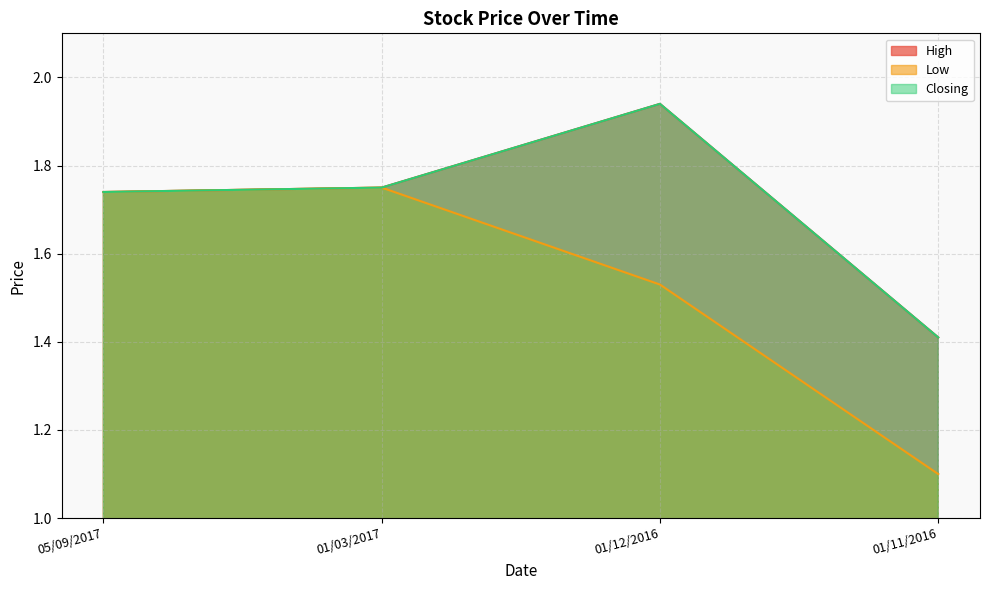

True or false: Low and Closing intersect in this chart.

False